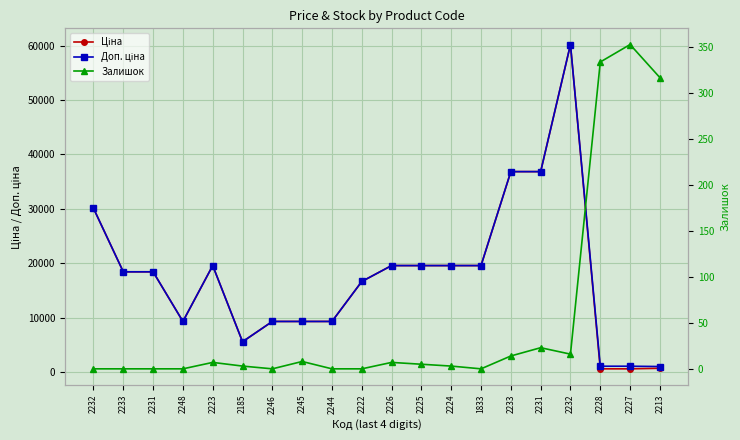

Does the chart display data point markers on the line(s)?

Yes